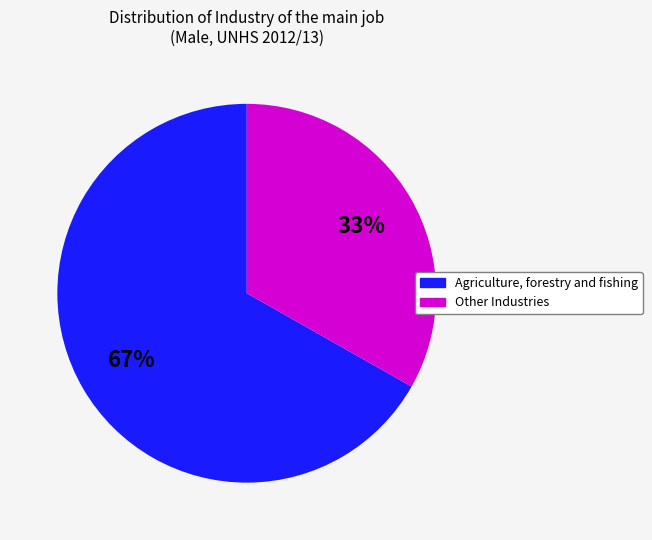

Does any single category account for the majority?

Yes